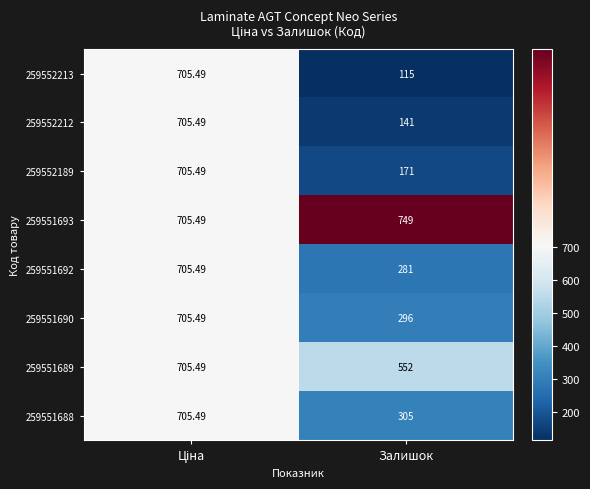

Where is 259552212 nearest to the value 423?

Залишок